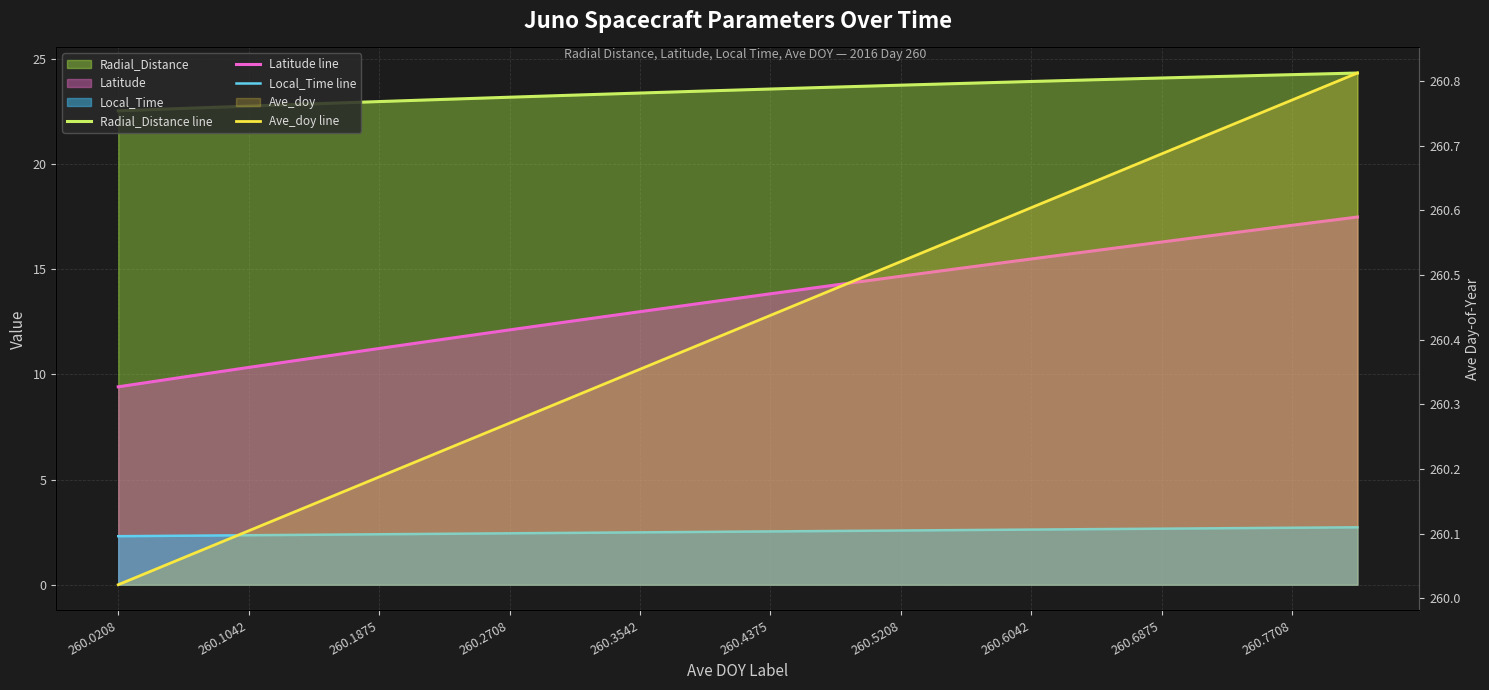

What is the average value of the Radial_Distance line series?

23.5